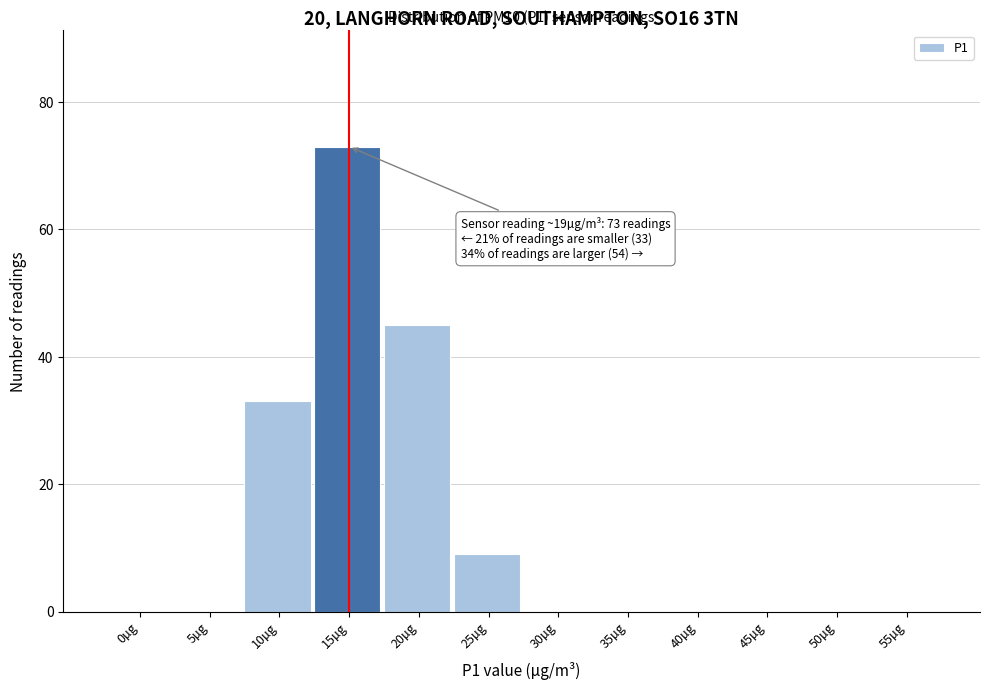

Reading left to right, list all the values displayed in this chart.

0µg=0	5µg=0	10µg=33	15µg=73	20µg=45	25µg=9	30µg=0	35µg=0	40µg=0	45µg=0	50µg=0	55µg=0